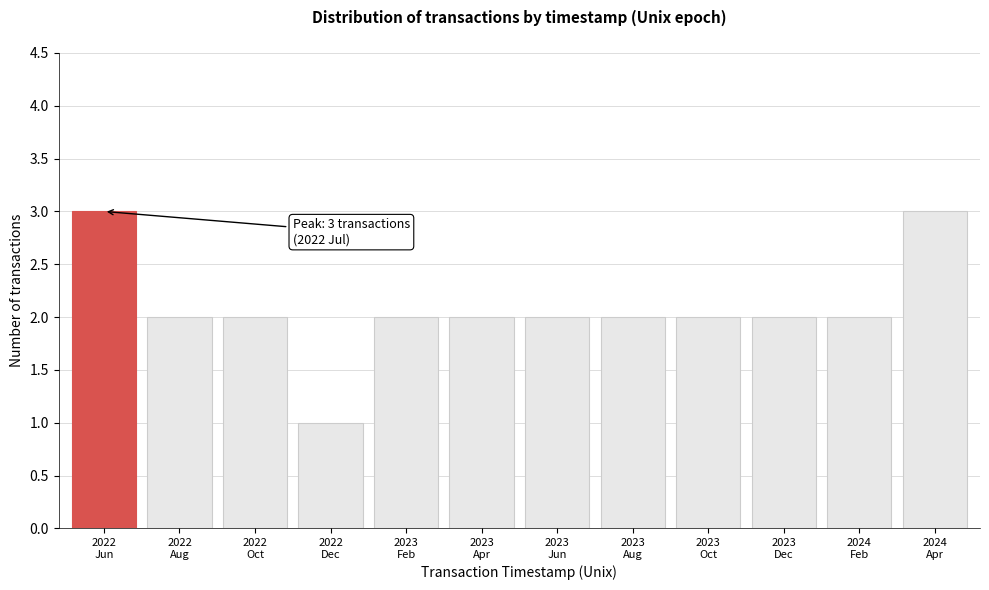

Reading right to left, list all the values displayed in this chart.

3	2	2	2	2	2	2	2	1	2	2	3